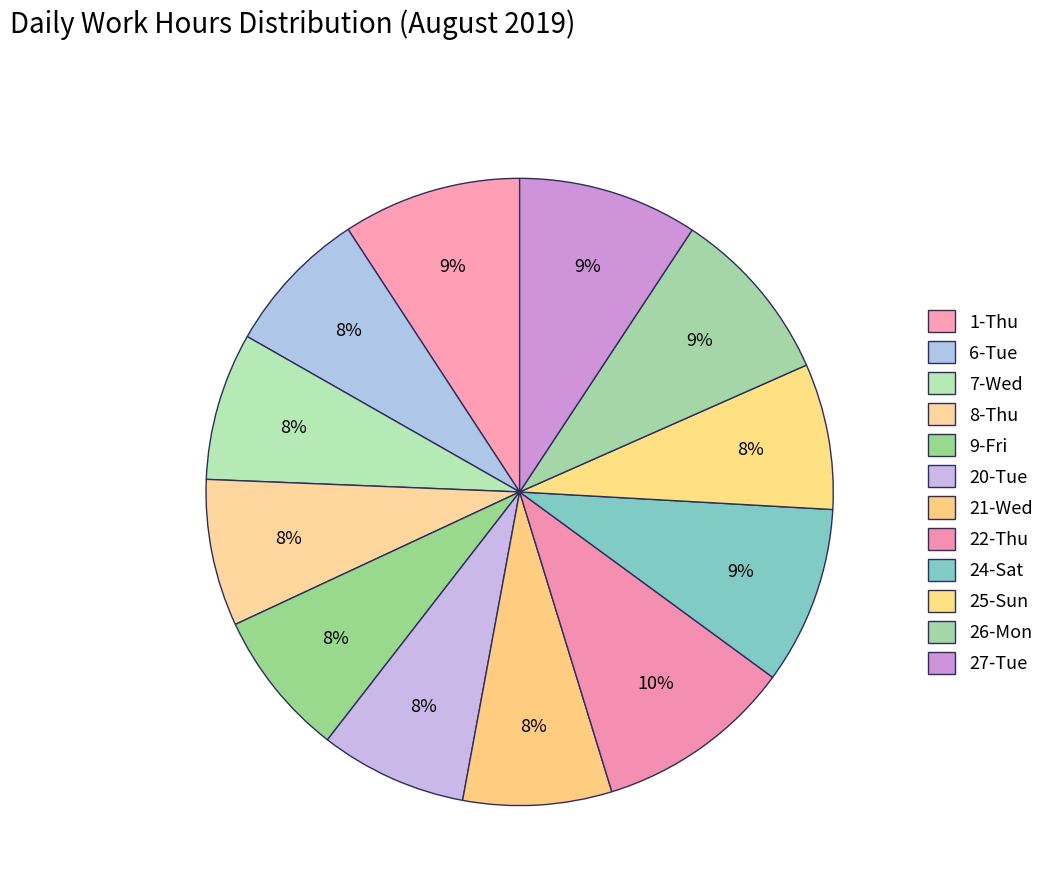

Which slice is the smallest?

25-Sun